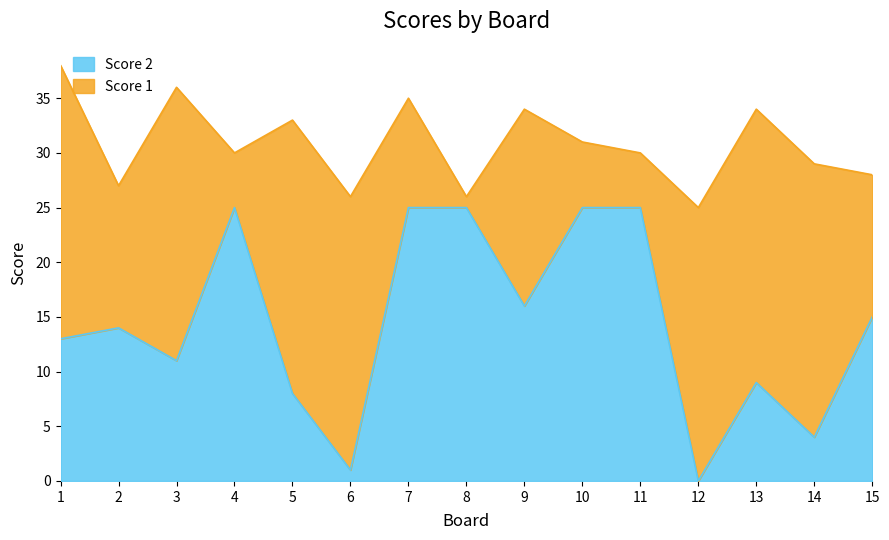

What is the difference between the maximum and minimum values in the Score 2 series?

25